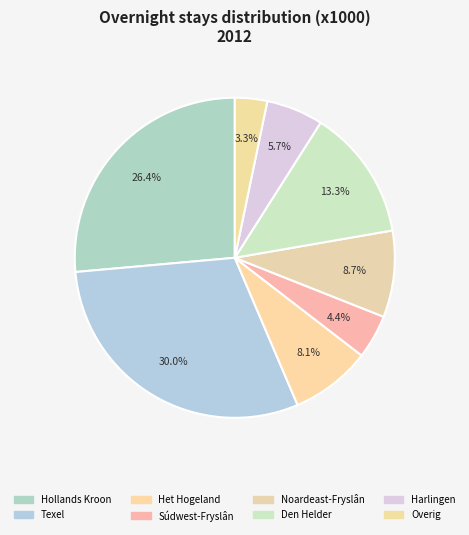

How many slices are in this pie chart?

8